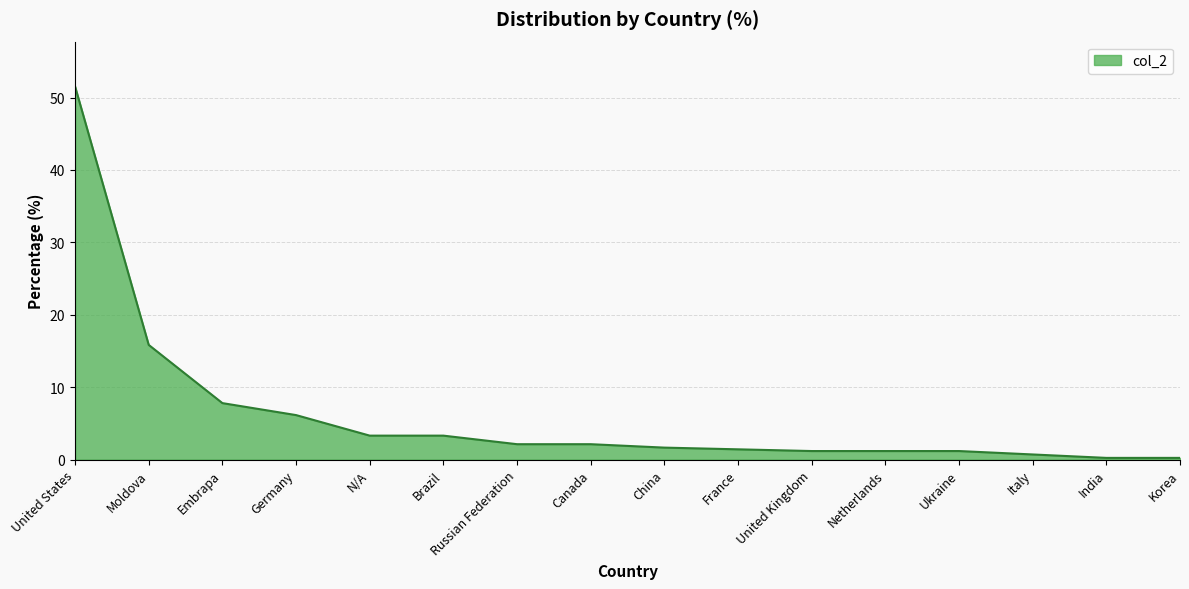

Which label corresponds to the largest value in the chart?

United States